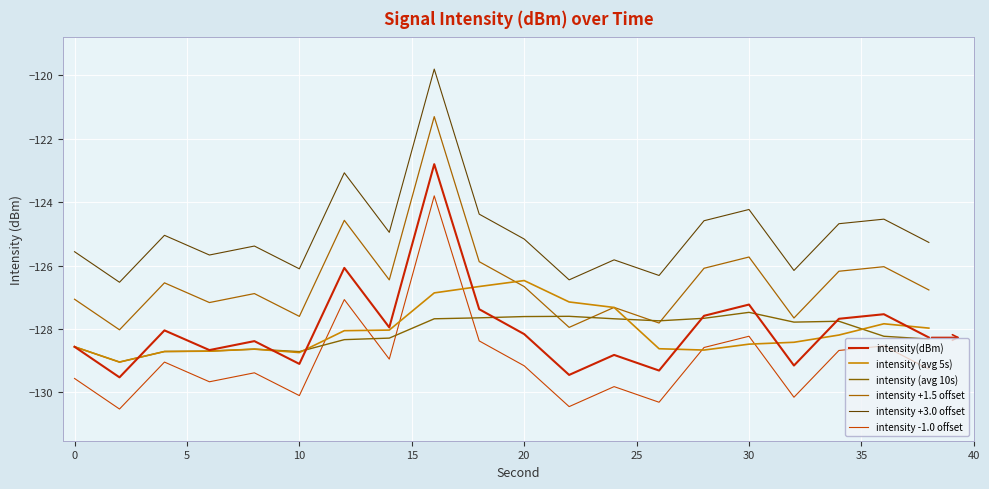

What is the lowest value of the intensity (avg 5s) series?

-129.0